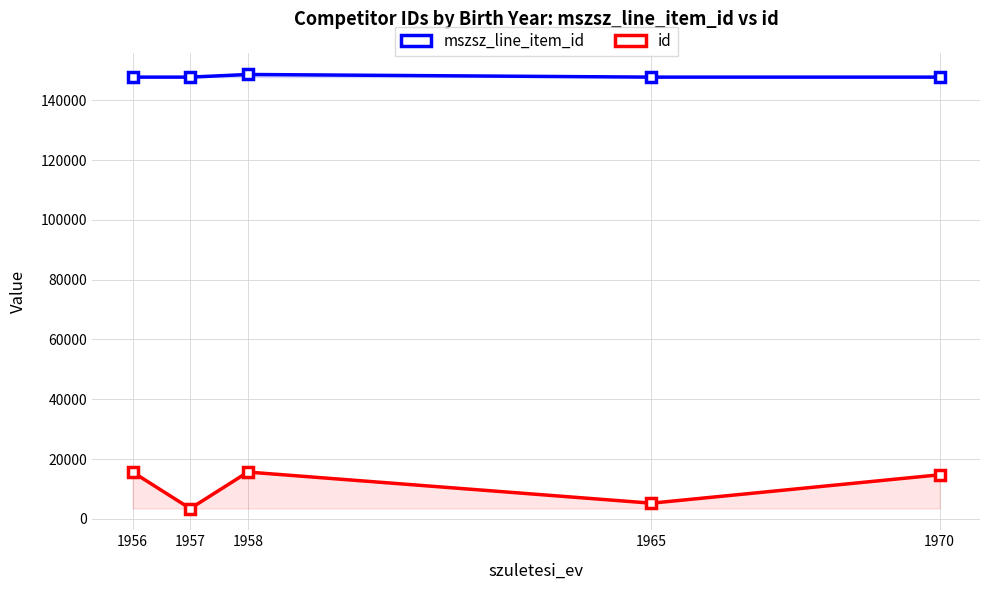

In mszsz_line_item_id, how many points are lower than both neighbors (excluding endpoints)?

1